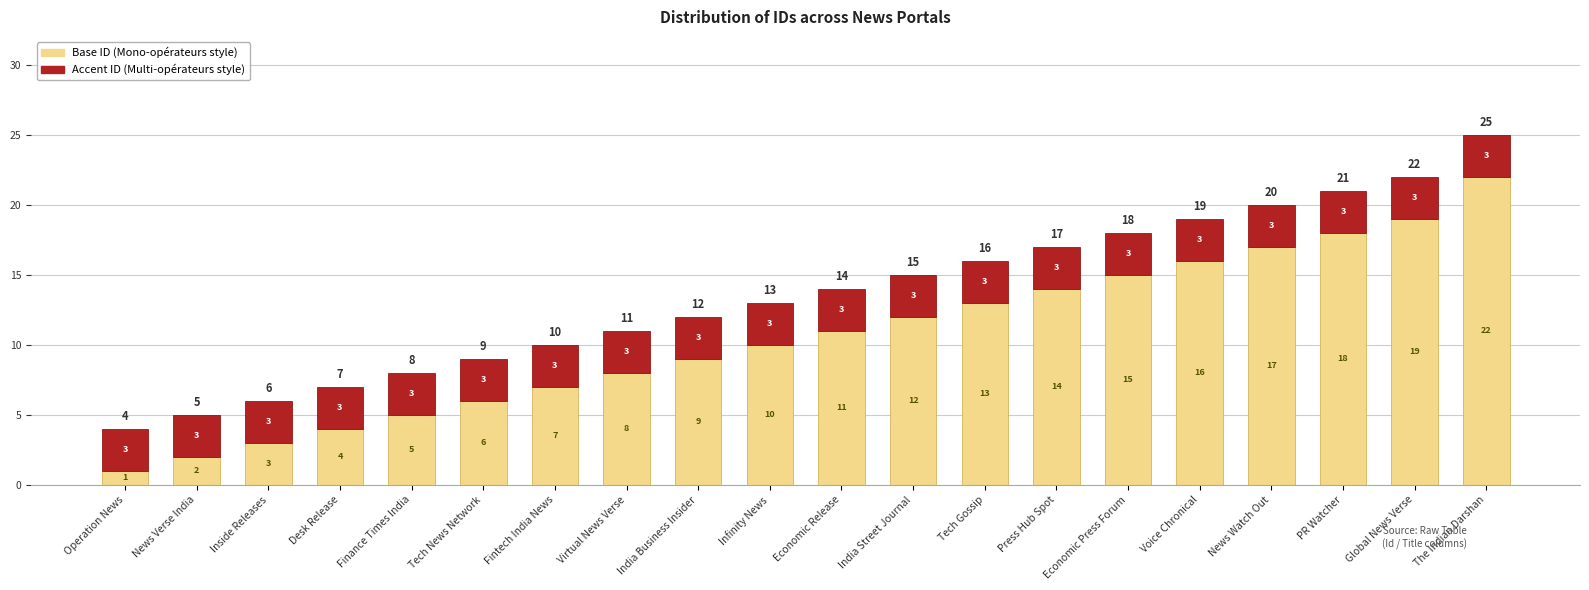

How many data points does each series have?

20